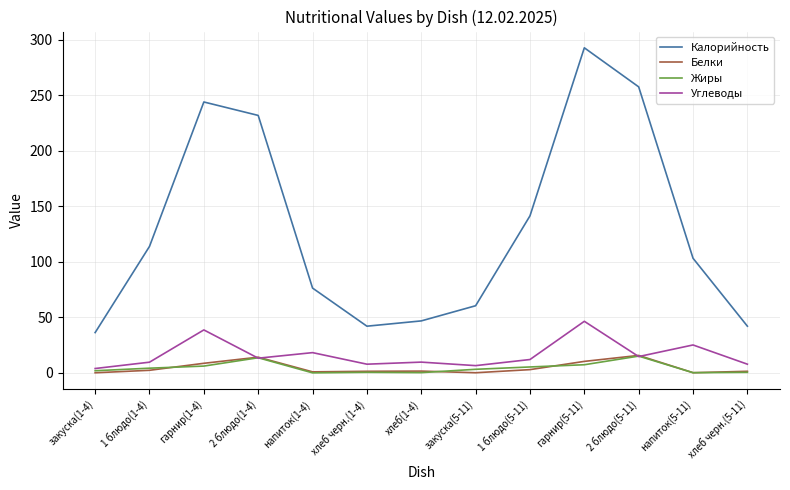

At which category is the sum across all series the highest?

гарнир(5-11)